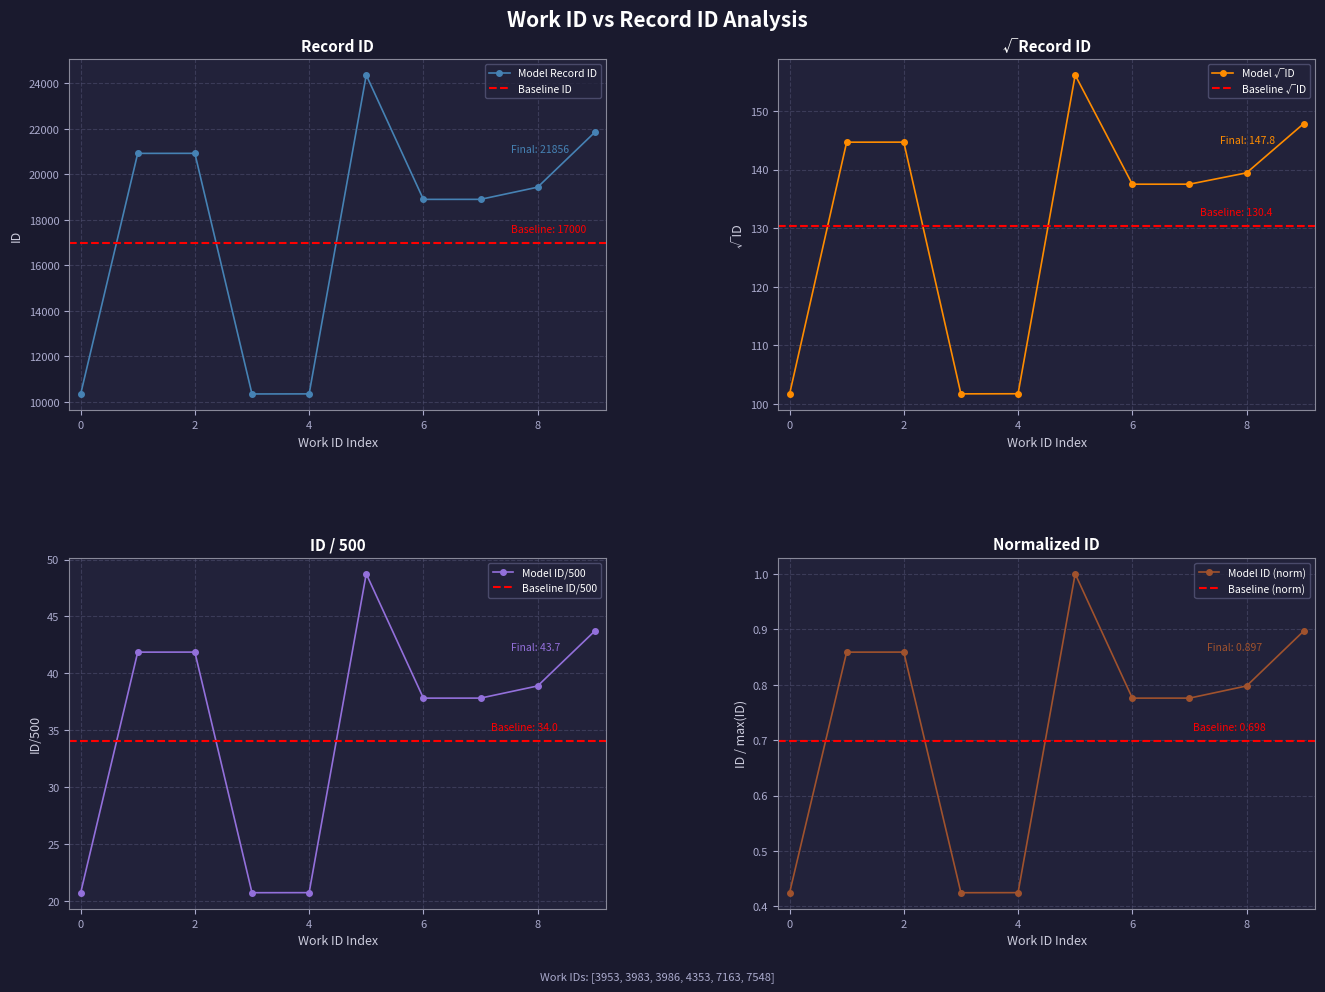

What is the value of the 8th point from the left?

18906